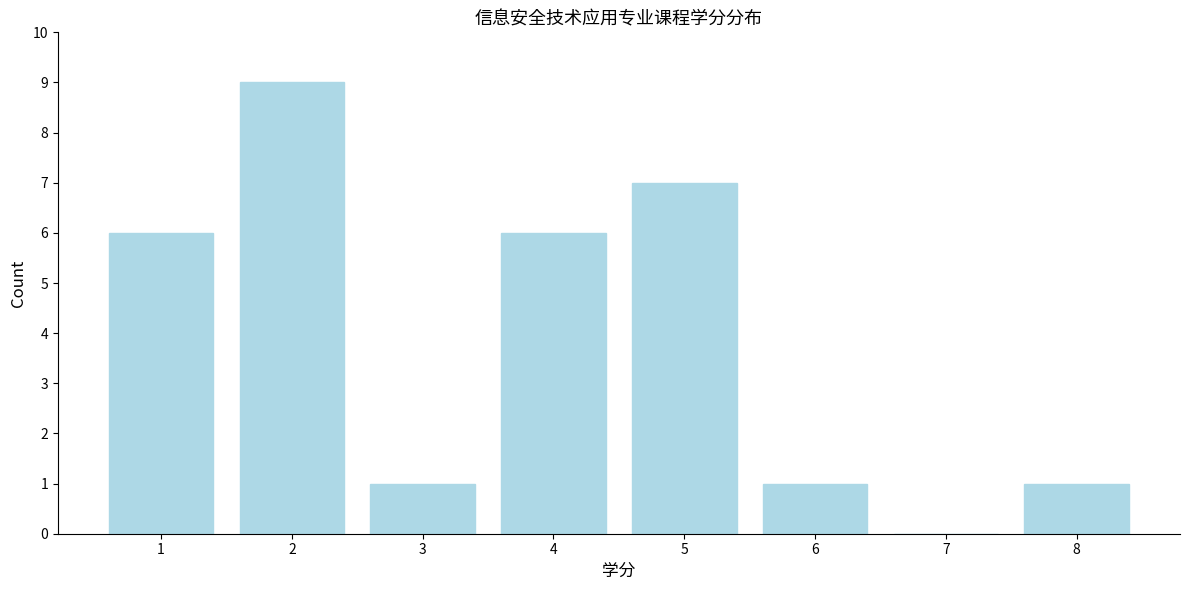

Reading left to right, transcribe all the data shown in this chart.

1=6	2=9	3=1	4=6	5=7	6=1	7=0	8=1